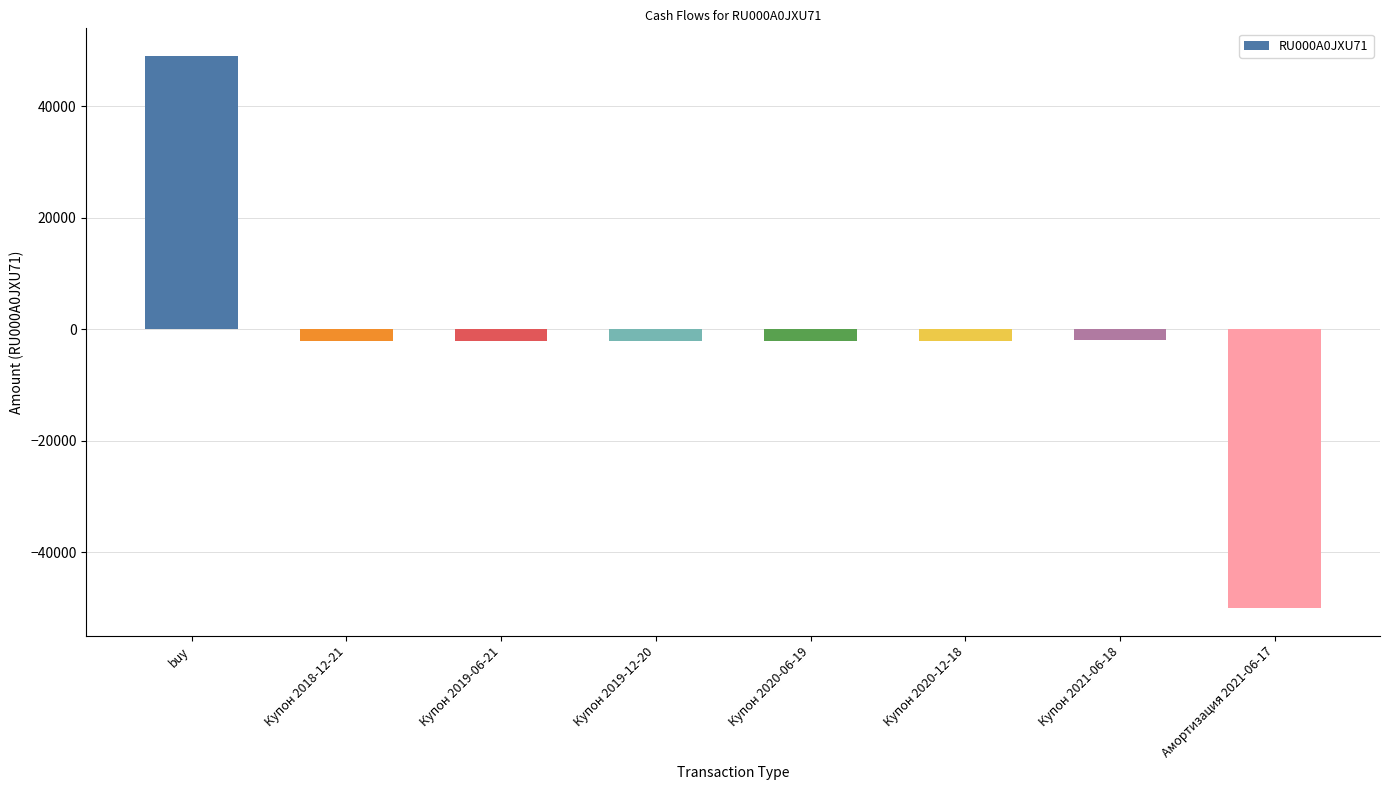

Read the value at Купон 2020-06-19.

-2181.5